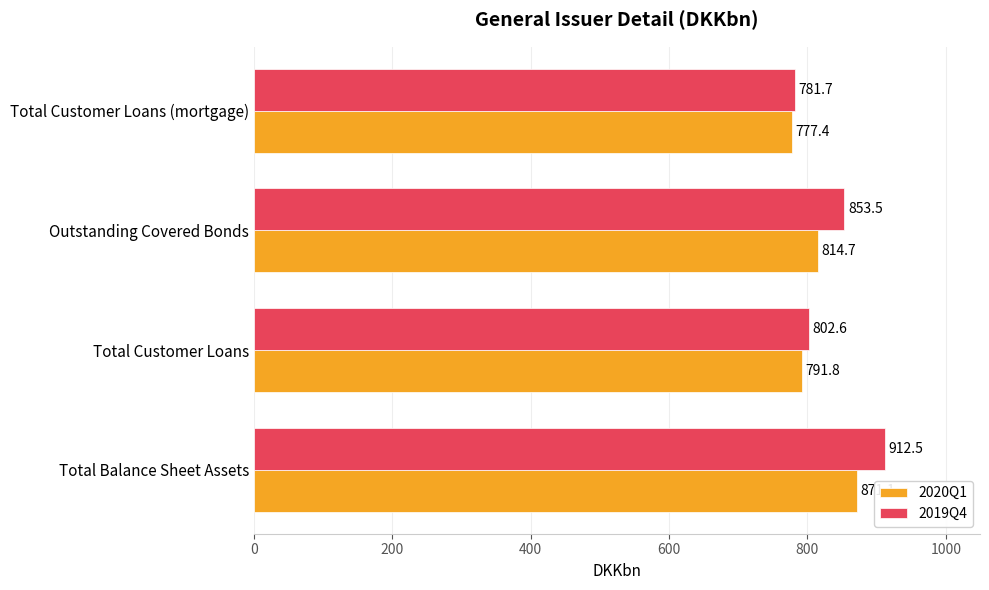

Rank the categories by 2019Q4 value from highest to lowest.

Total Balance Sheet Assets, Outstanding Covered Bonds, Total Customer Loans, Total Customer Loans (mortgage)